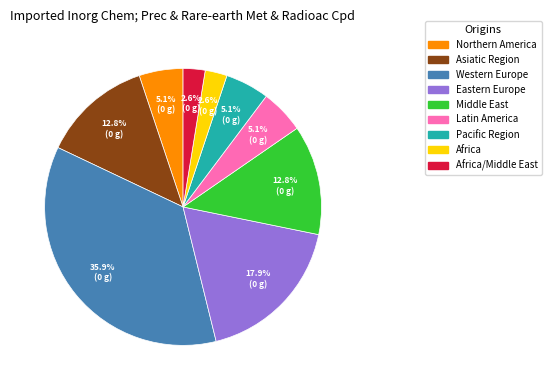

What is the largest slice in the pie chart?

Western Europe